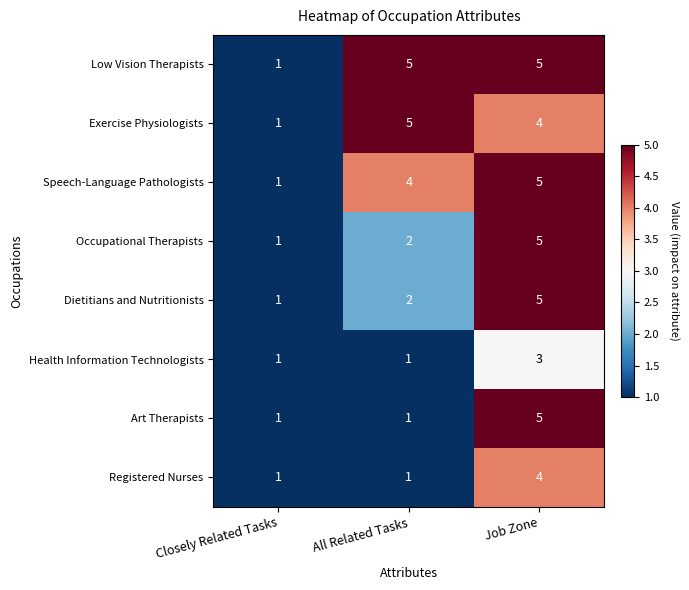

What is the minimum value shown in the chart?

1